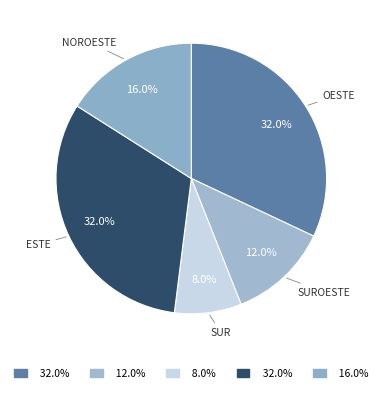

What is the largest slice in the pie chart?

Oeste